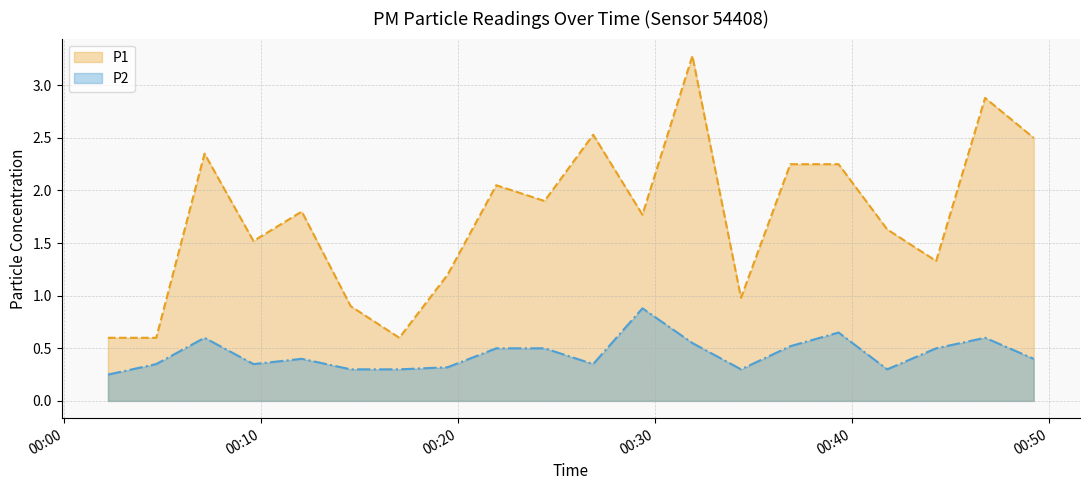

Read the P2 value at 2023-04-01T00:39:19.

0.7